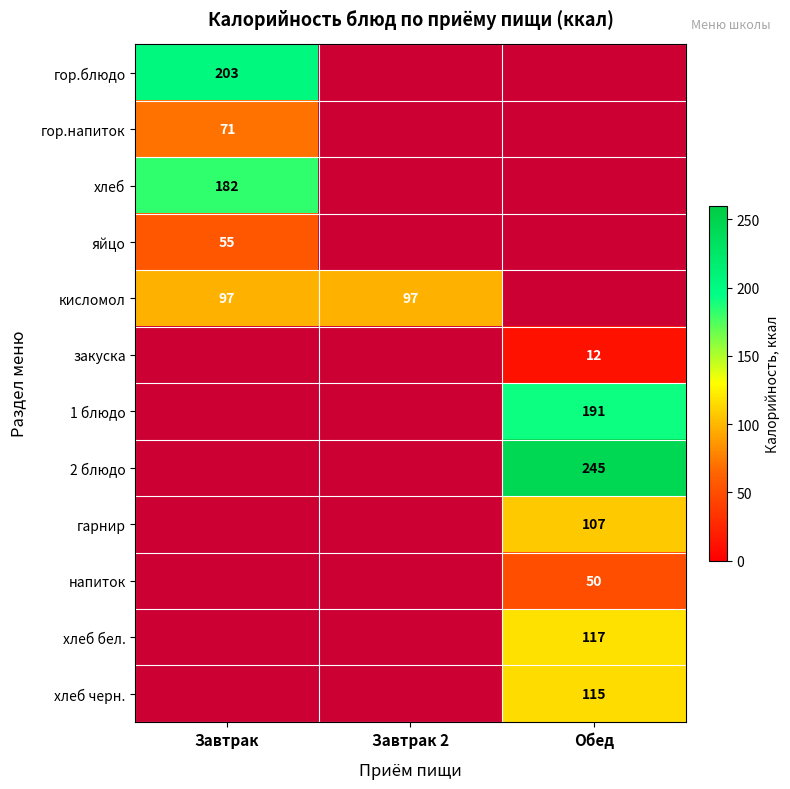

What is the minimum value shown in the chart?

12.0